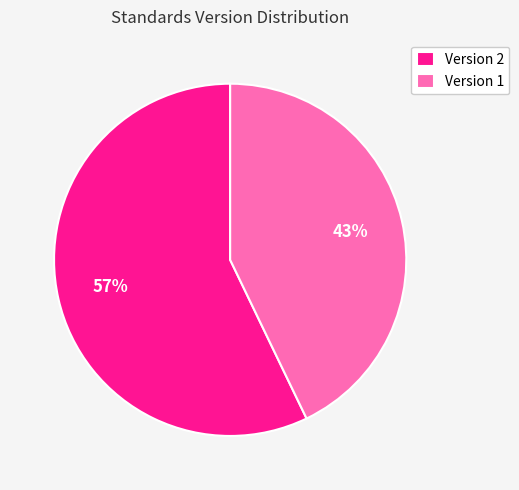

How many segments does this pie chart have?

2